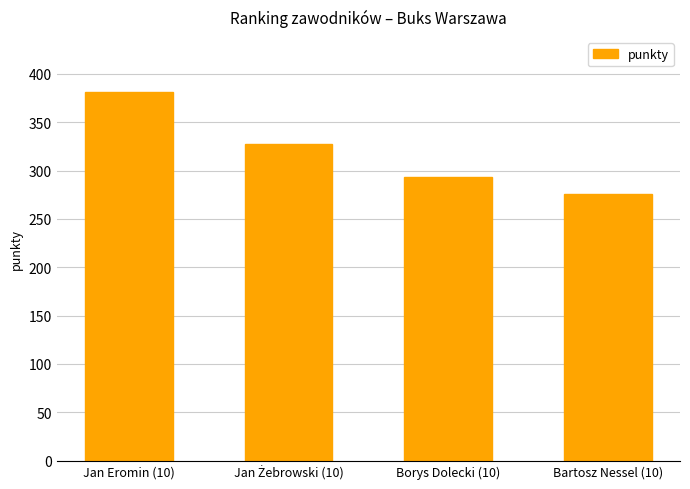

How many data points are less than 327?

2